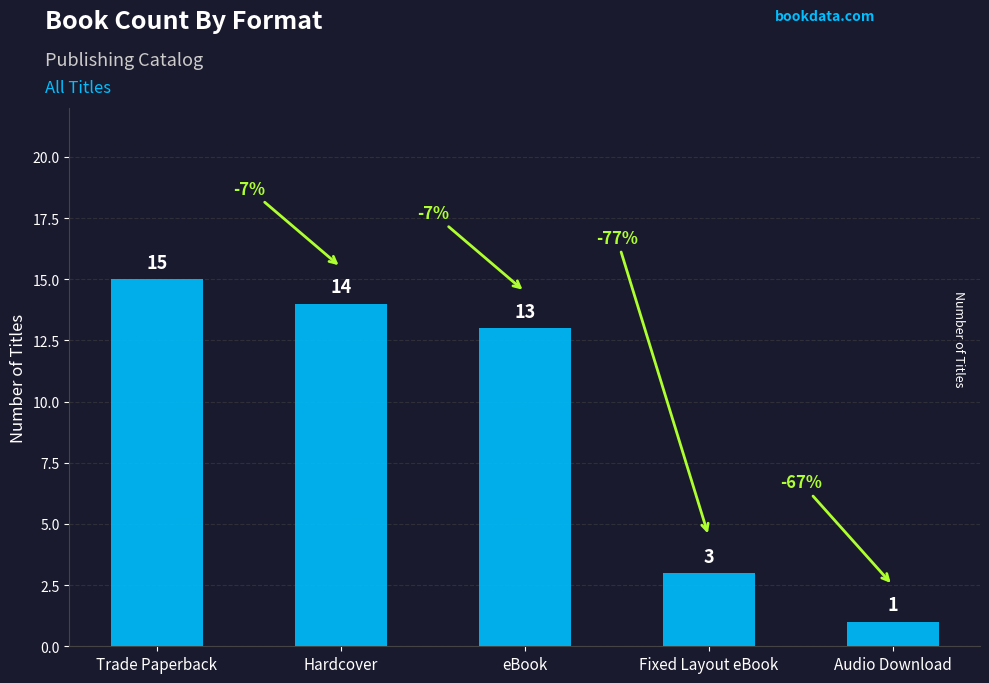

Reading left to right, list all the values displayed in this chart.

Trade Paperback=15	Hardcover=14	eBook=13	Fixed Layout eBook=3	Audio Download=1